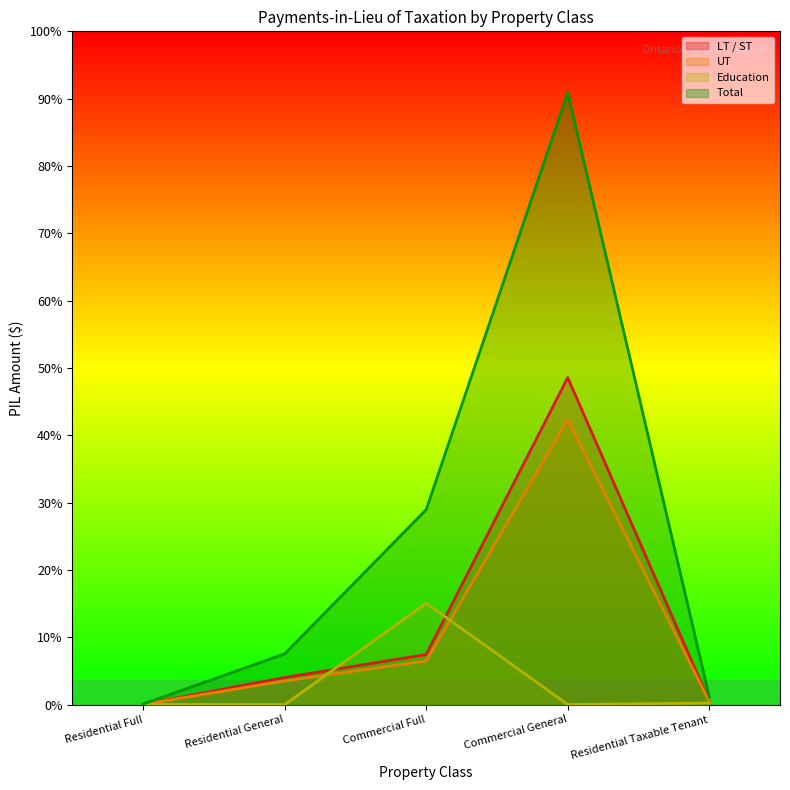

At which label does Total first exceed 4513?

Commercial Full